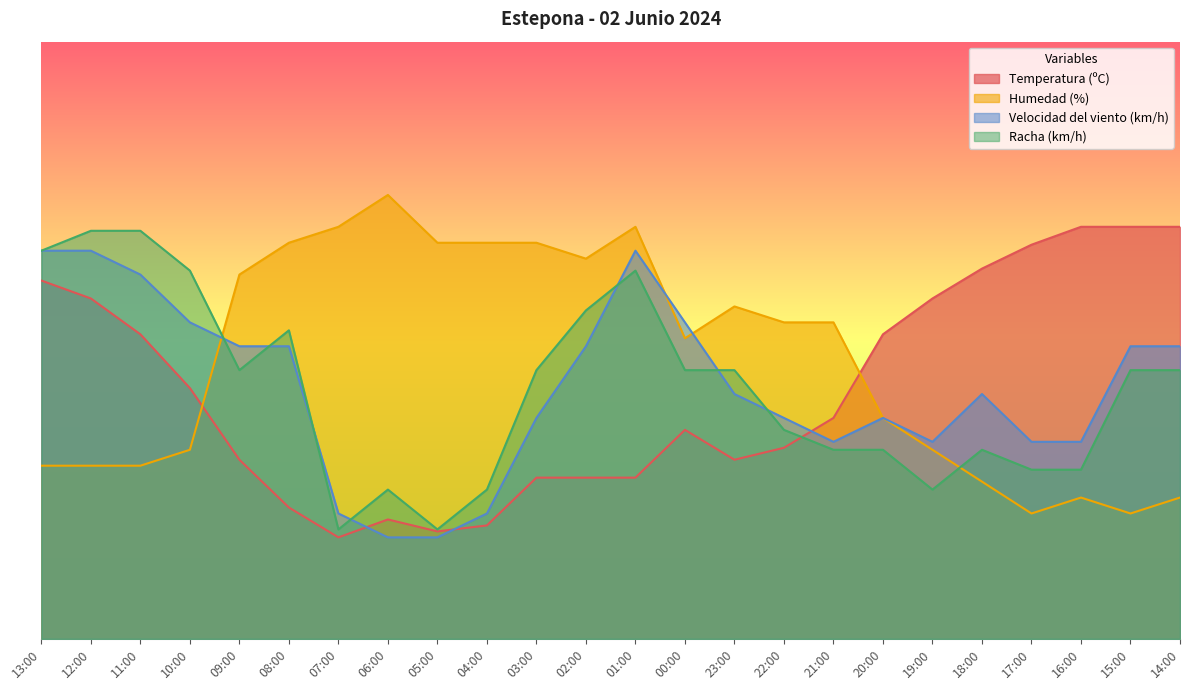

Where is the first local minimum for Temperatura (ºC)?

07:00